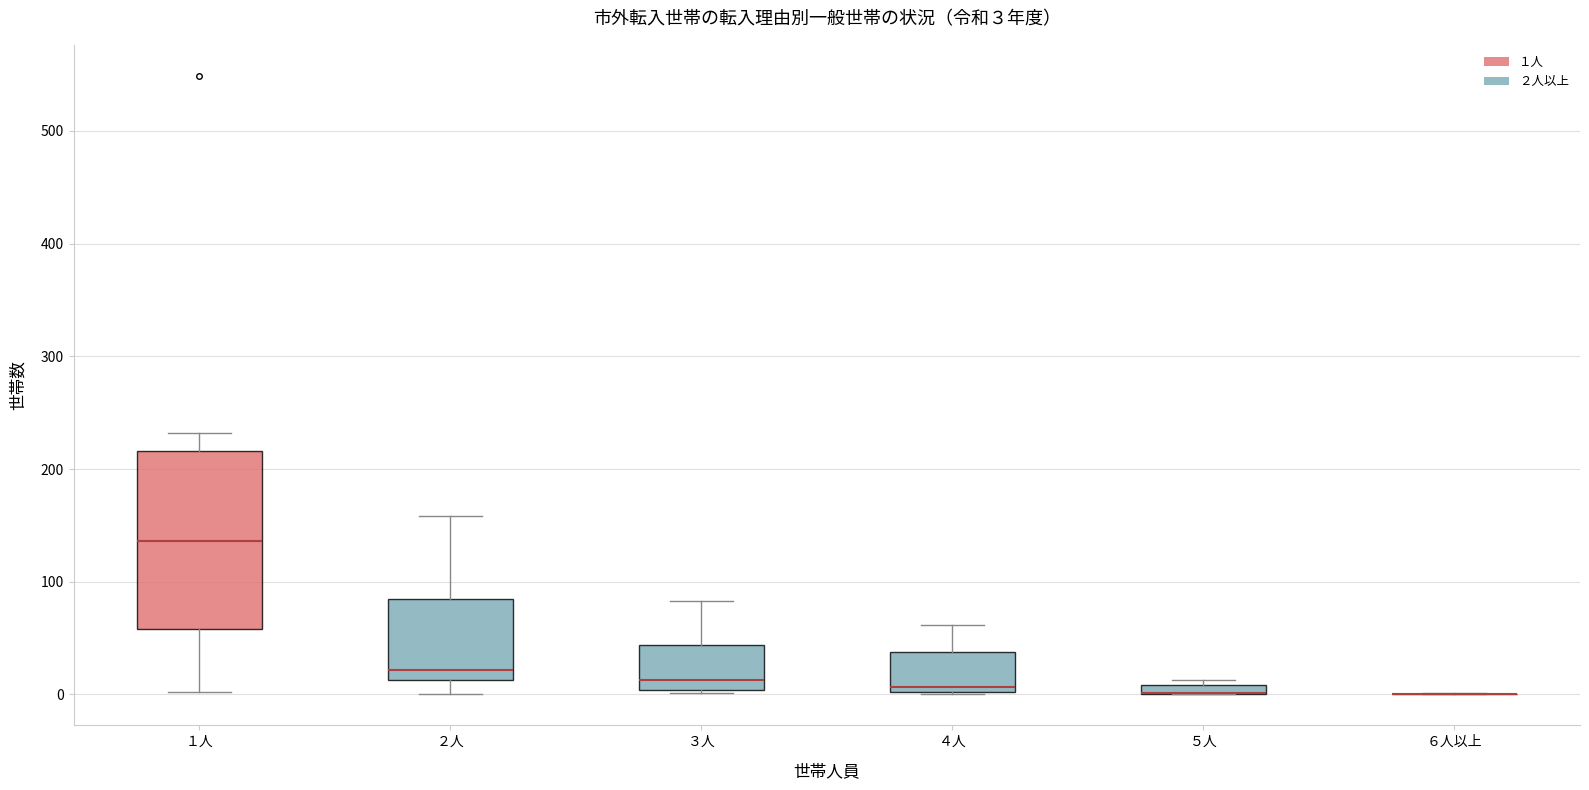

Which box is the tallest, from its lower edge to its upper edge?

１人